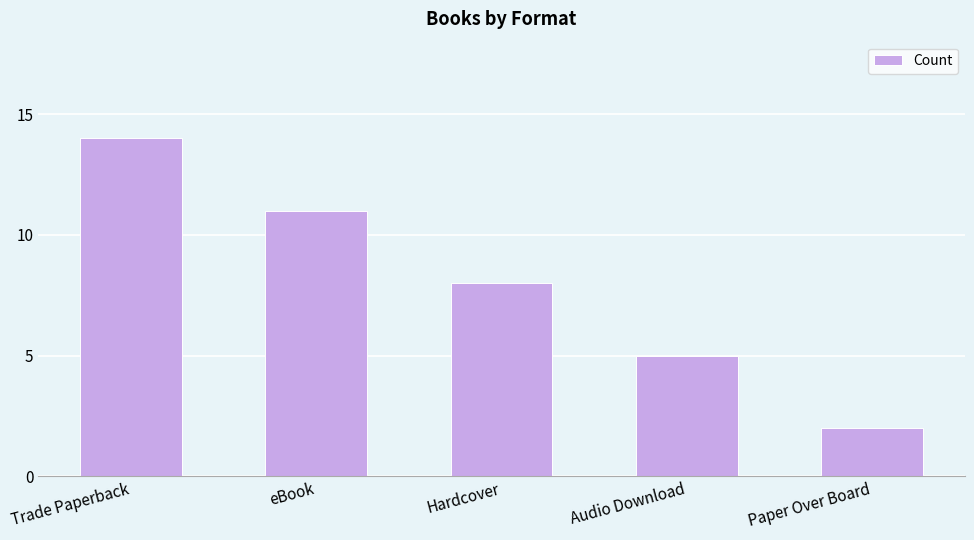

Where is the data nearest to the value 8?

Hardcover